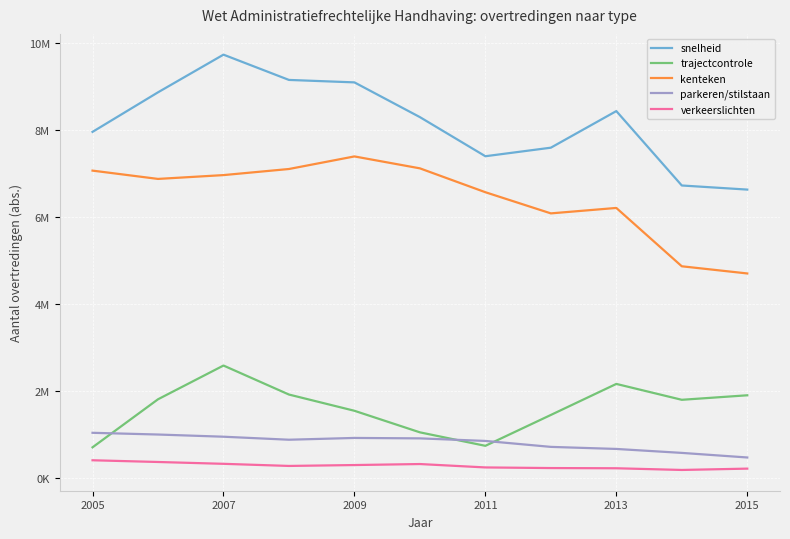

What are all the series names shown in the legend?

snelheid, trajectcontrole, kenteken, parkeren/stilstaan, verkeerslichten